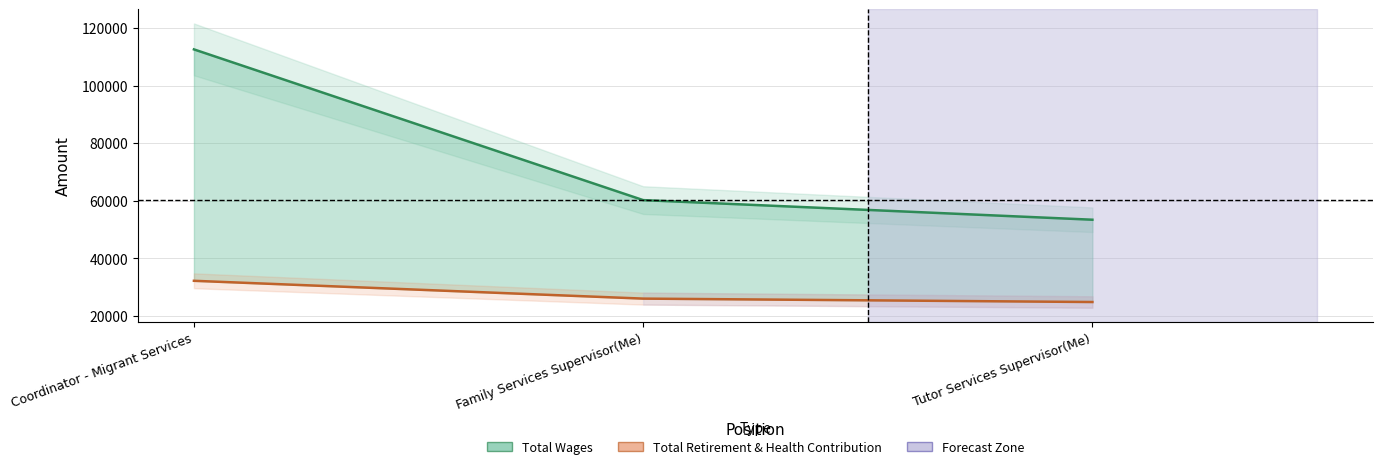

Which series has the widest spread of values?

Total Wages